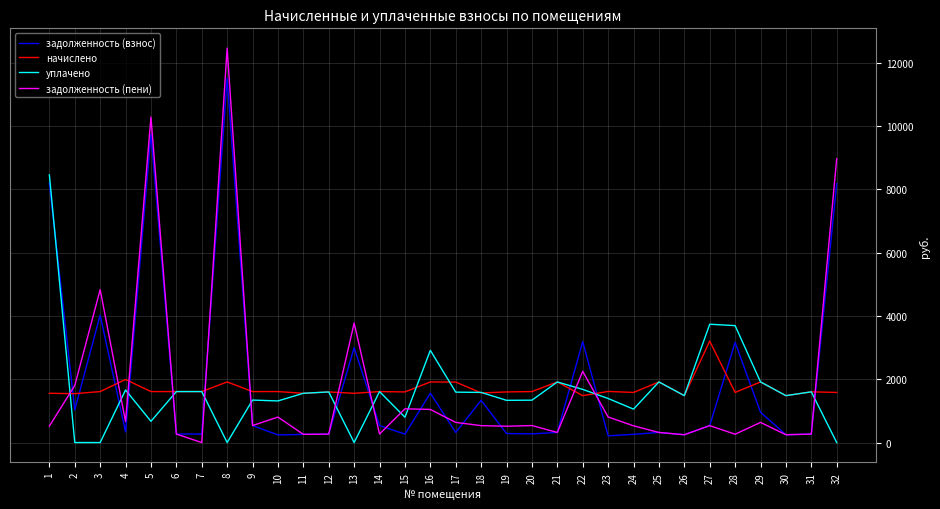

What is the spread (max minus min) of values at 30?

1235.2